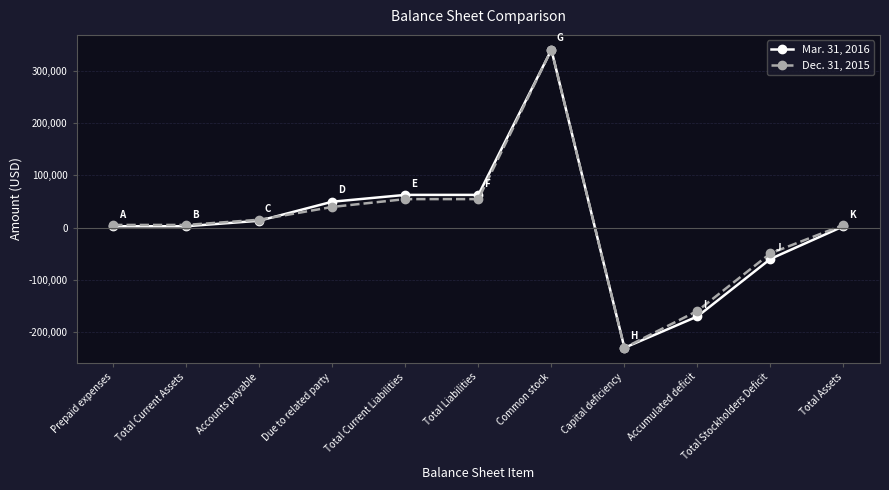

True or false: Dec. 31, 2015 has more than 0 interior local peaks.

True